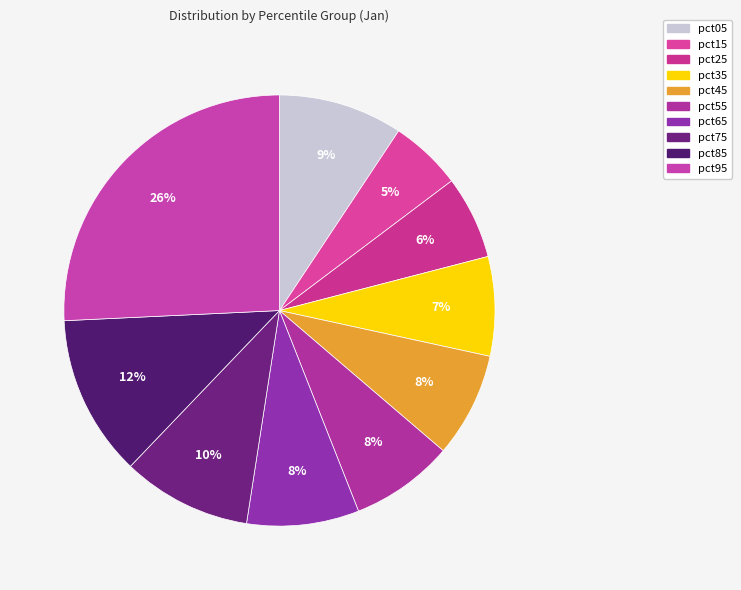

Count the number of slices in the pie.

10